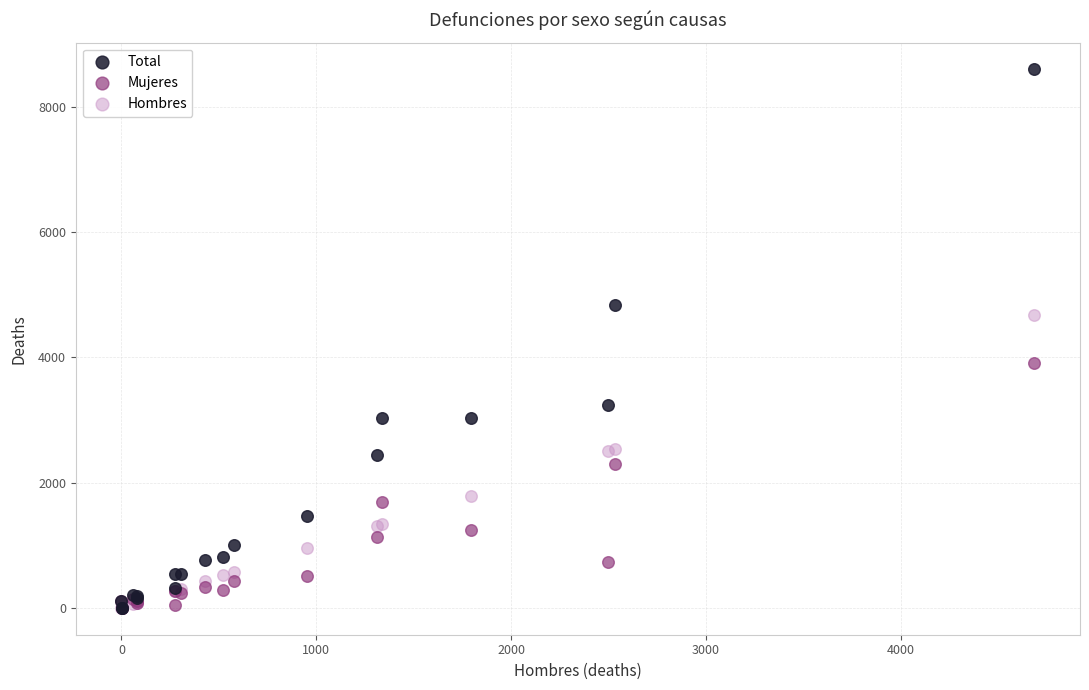

What are all the series names shown in the legend?

Total, Mujeres, Hombres